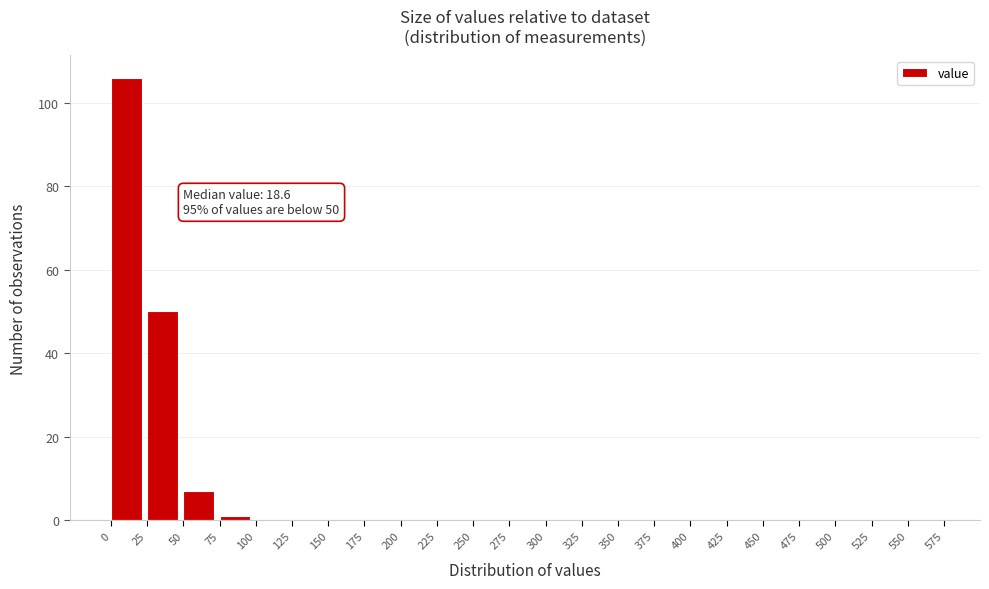

Which range on the x-axis has the tallest bar?

0 to 25